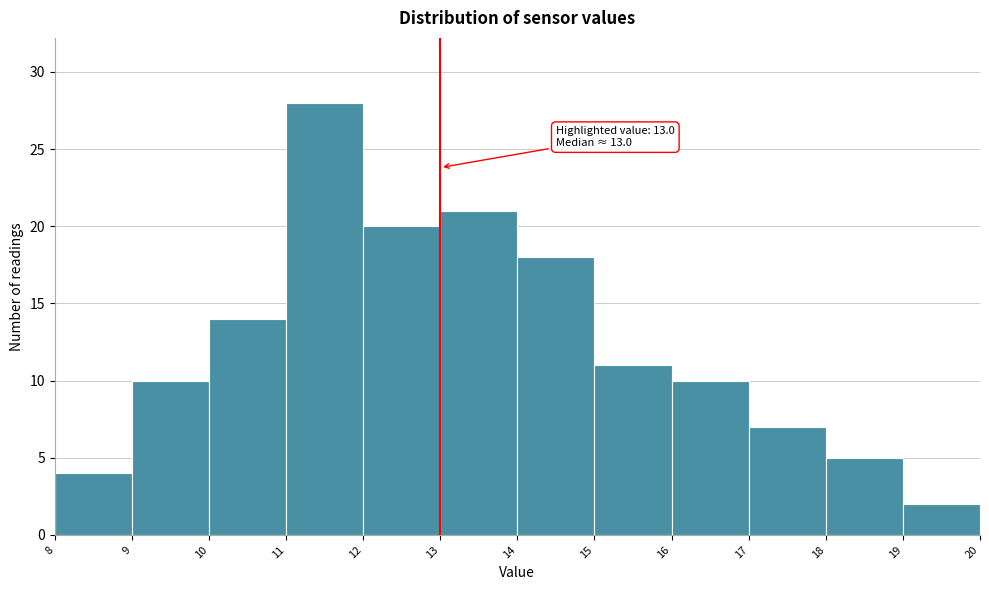

Over which range of the x-axis is the bar tallest?

11 to 12